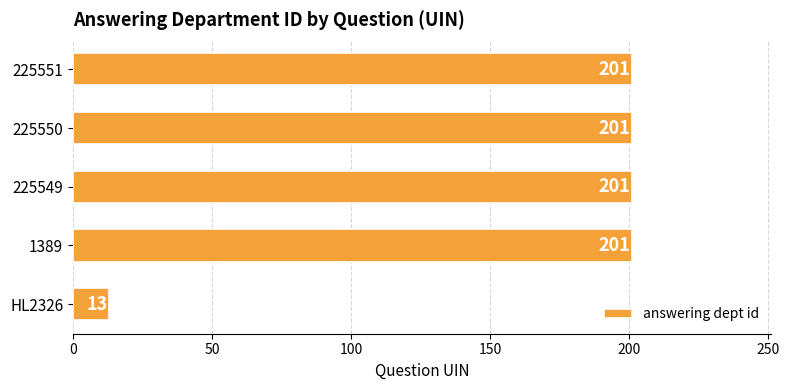

What is the sum of all values?

817